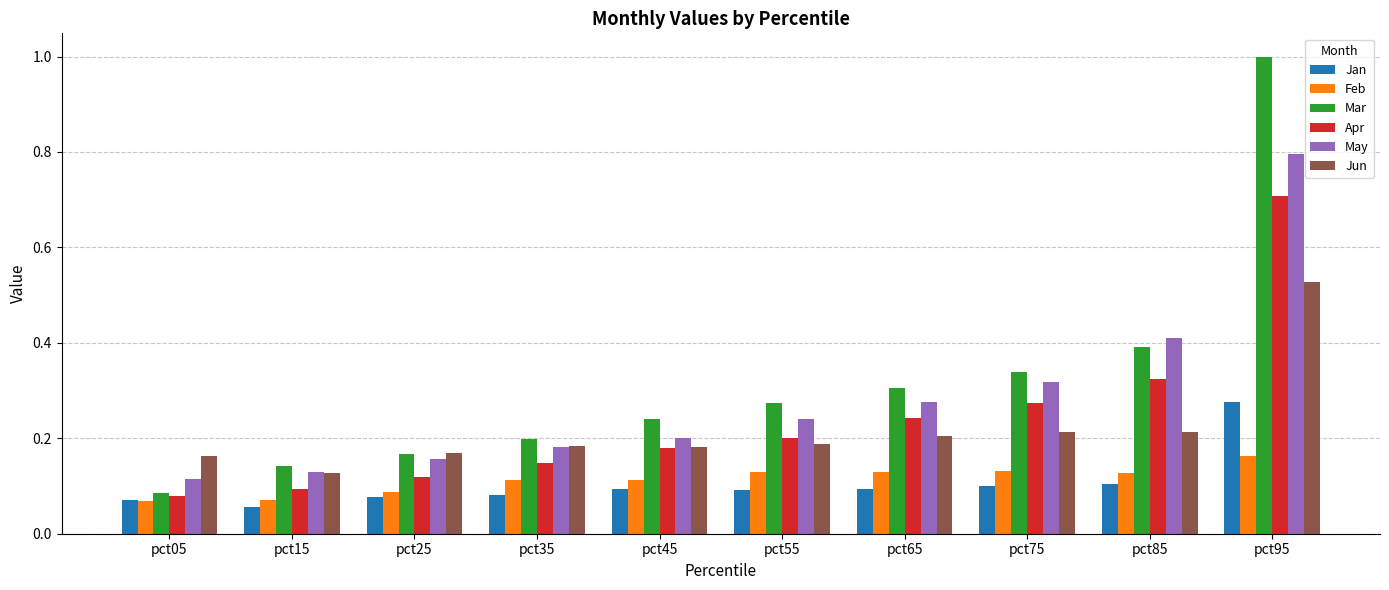

What is the greatest value displayed?

1.0